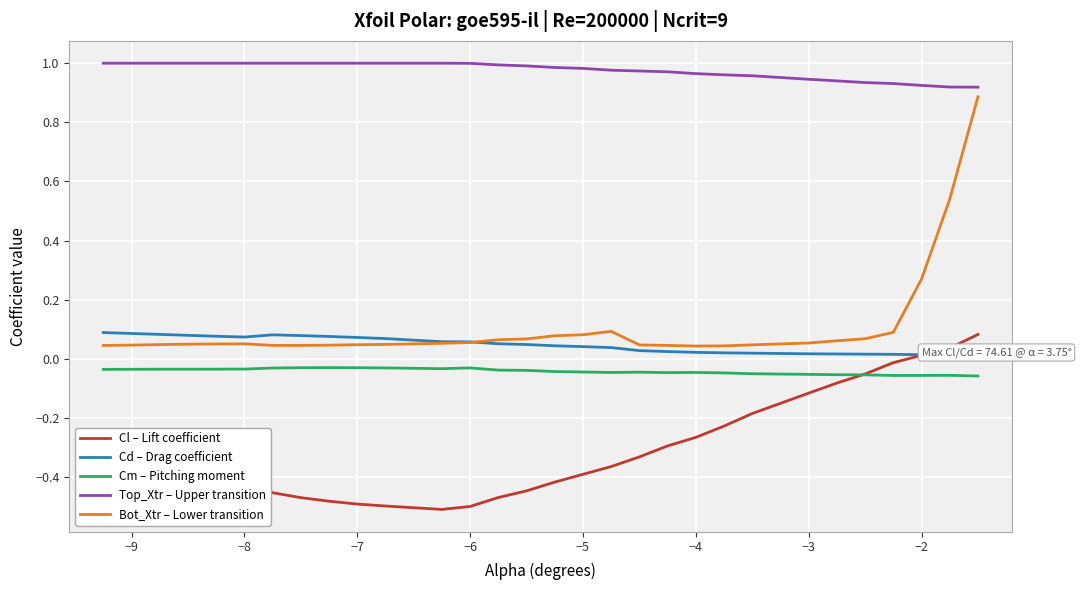

What is the sum of all Cd – Drag coefficient values?

1.4